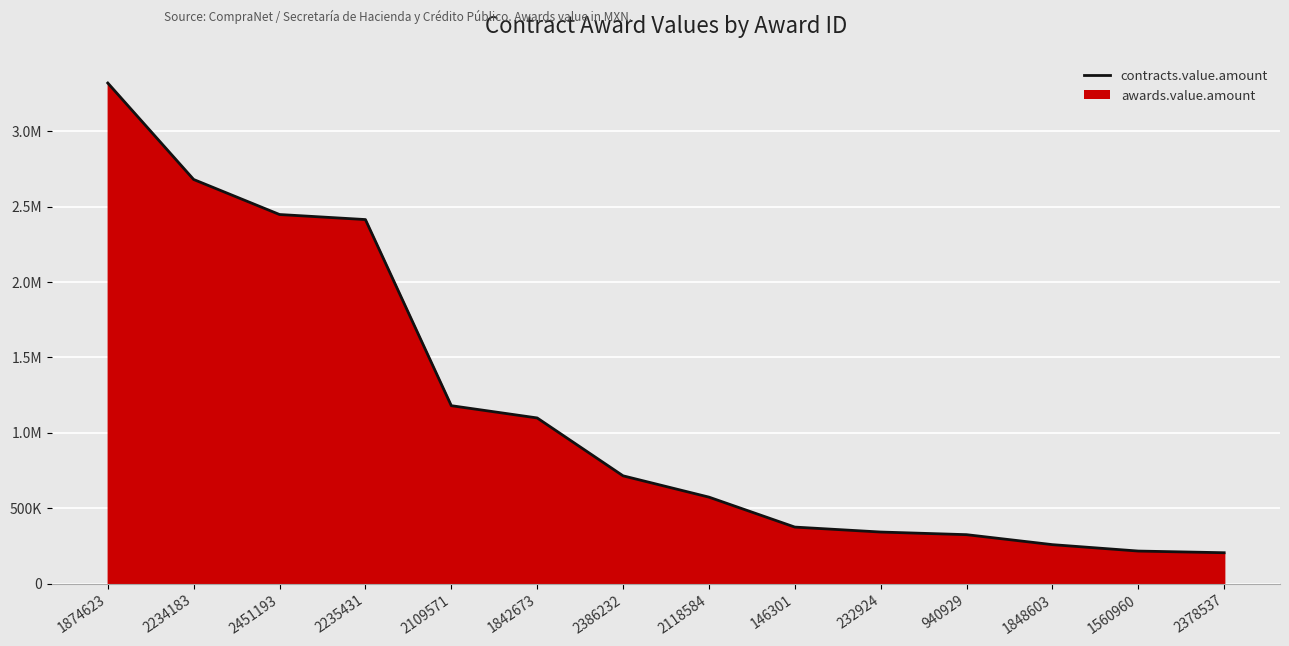

At which label is the value closest to 1762036?

2109571